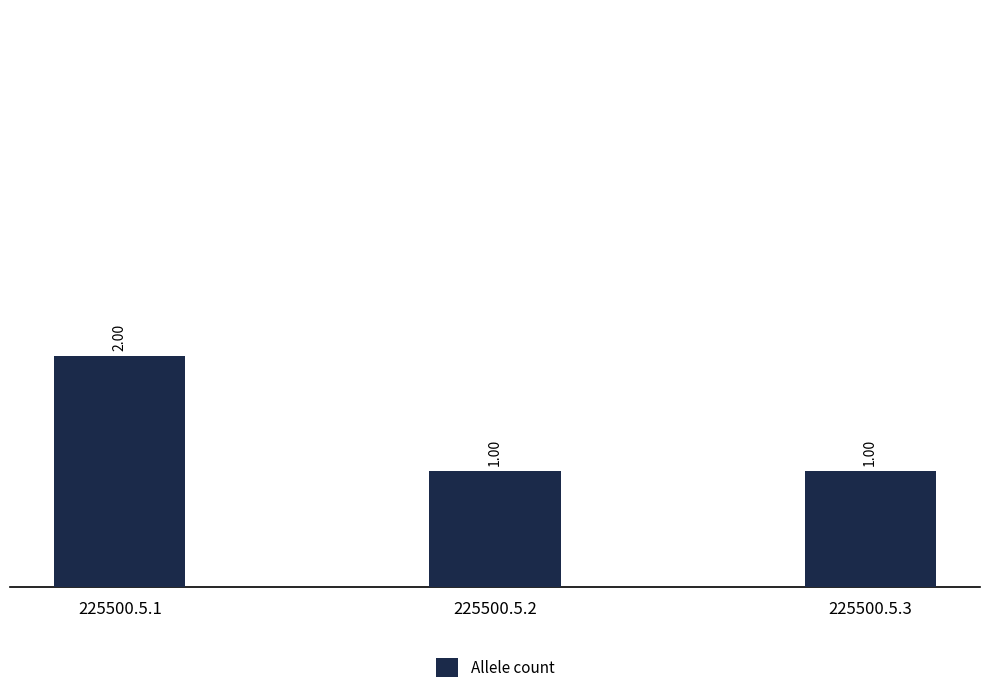

What value does the data have at 225500.5.1?

2